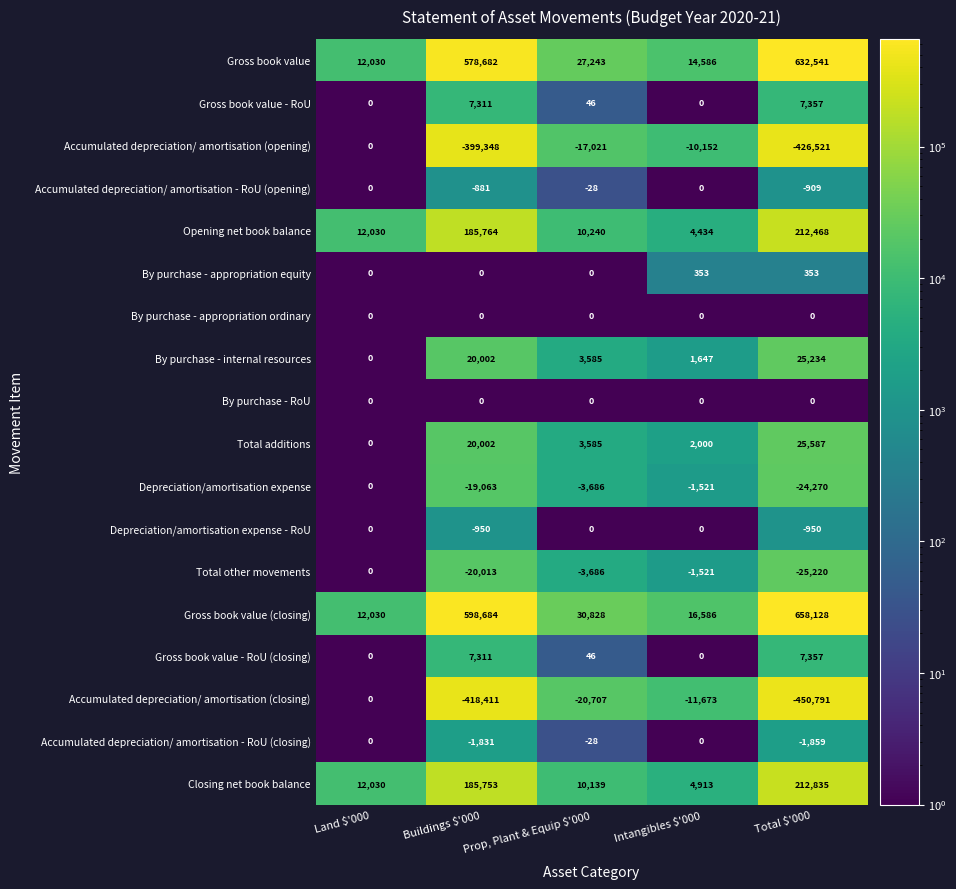

Which series has the largest range (max minus min)?

Gross book value (closing)